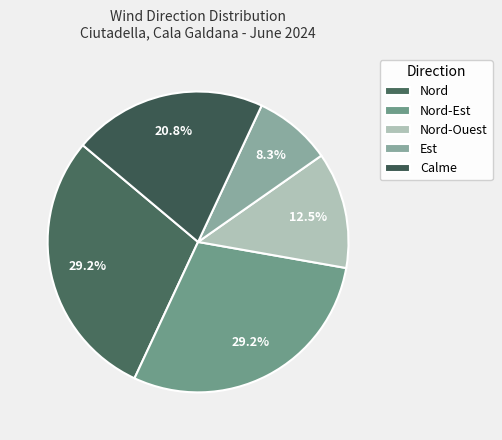

What is the total percentage of Nord-Est and Est?

37.5%